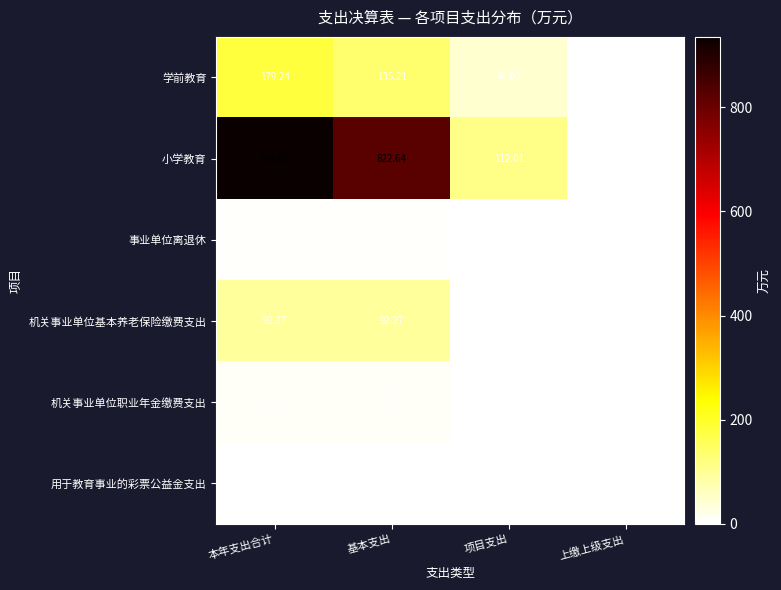

At 本年支出合计, list the series in order from largest to smallest.

小学教育, 学前教育, 机关事业单位基本养老保险缴费支出, 机关事业单位职业年金缴费支出, 事业单位离退休, 用于教育事业的彩票公益金支出